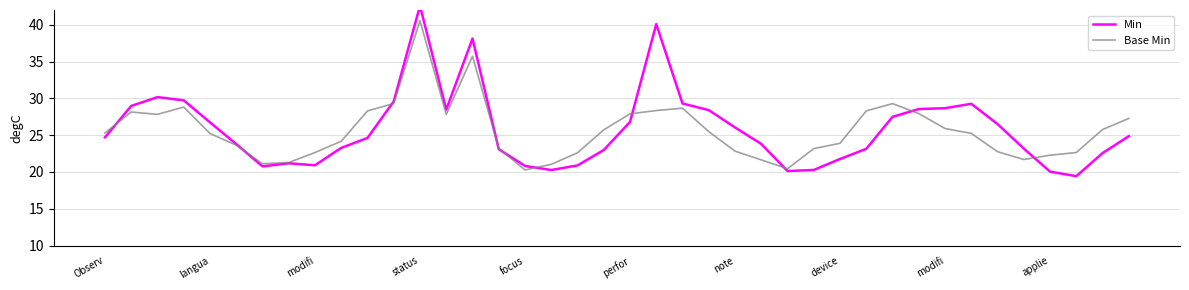

What is the label of the 2nd point from the right?

38